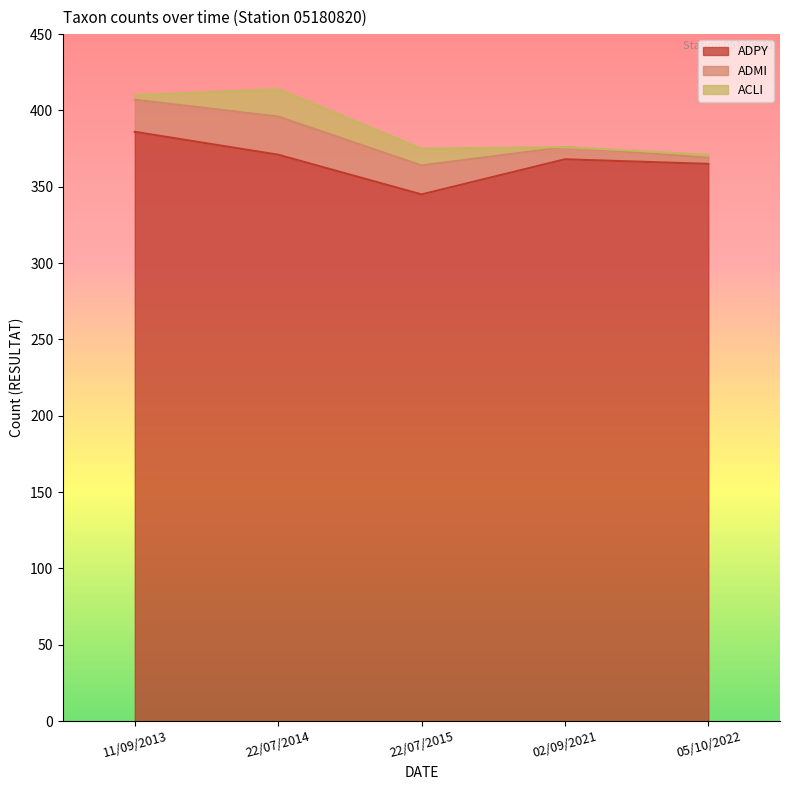

What is the difference between the maximum and minimum values in the ADMI series?

21